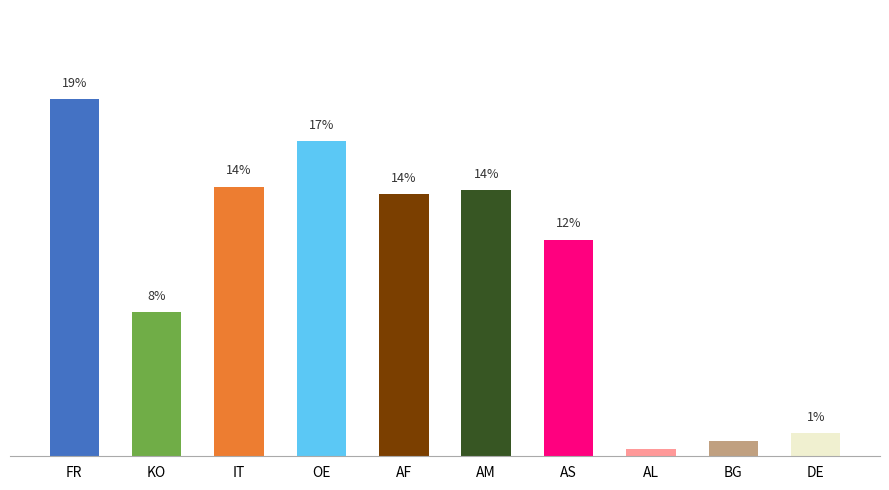

What is the label of the 5th bar from the left?

AF